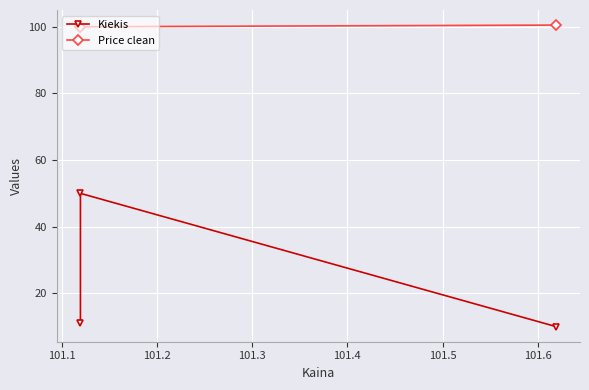

Is it true that Kiekis equals 3.5 at 101.0?

False